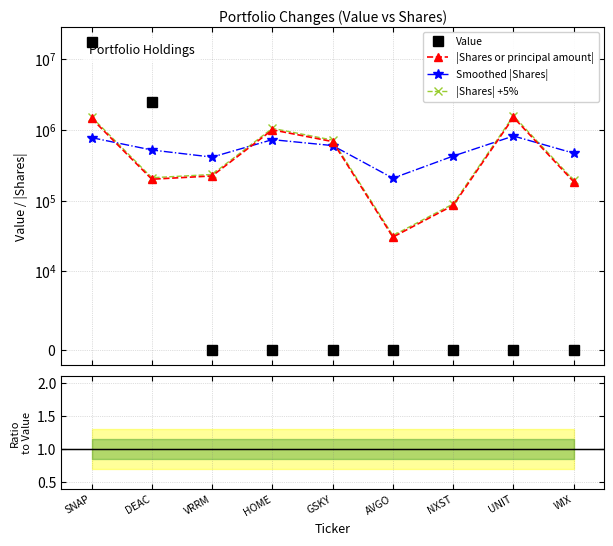

What position from the right is GSKY?

5